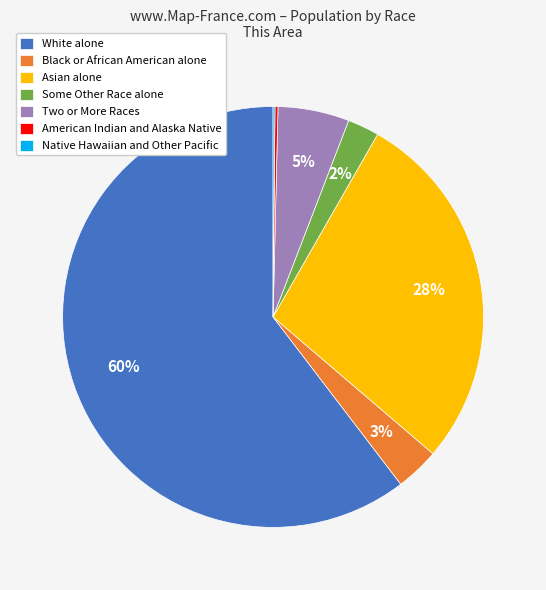

To the nearest percent, what portion does Black or African American alone represent?

3%